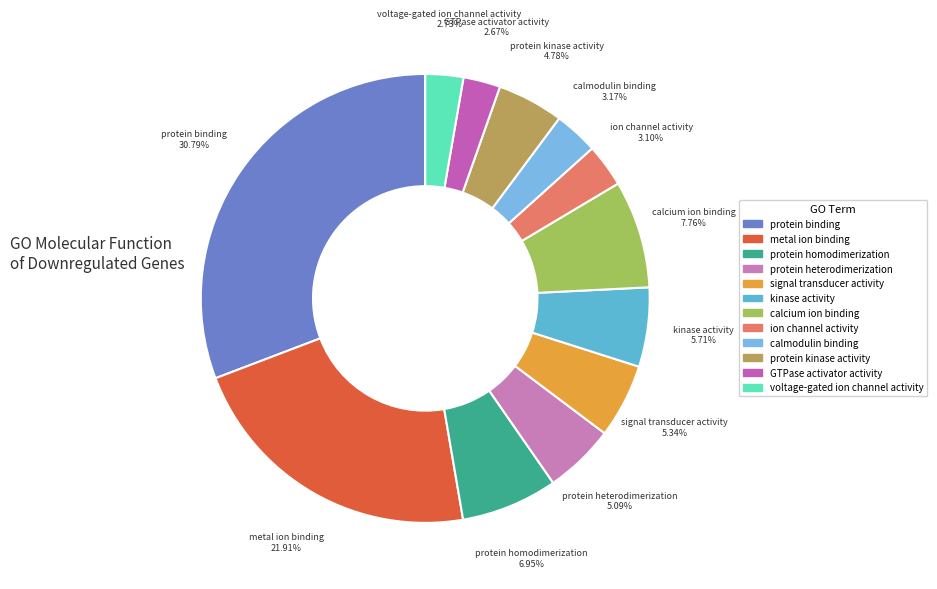

How many slices are in this pie chart?

12